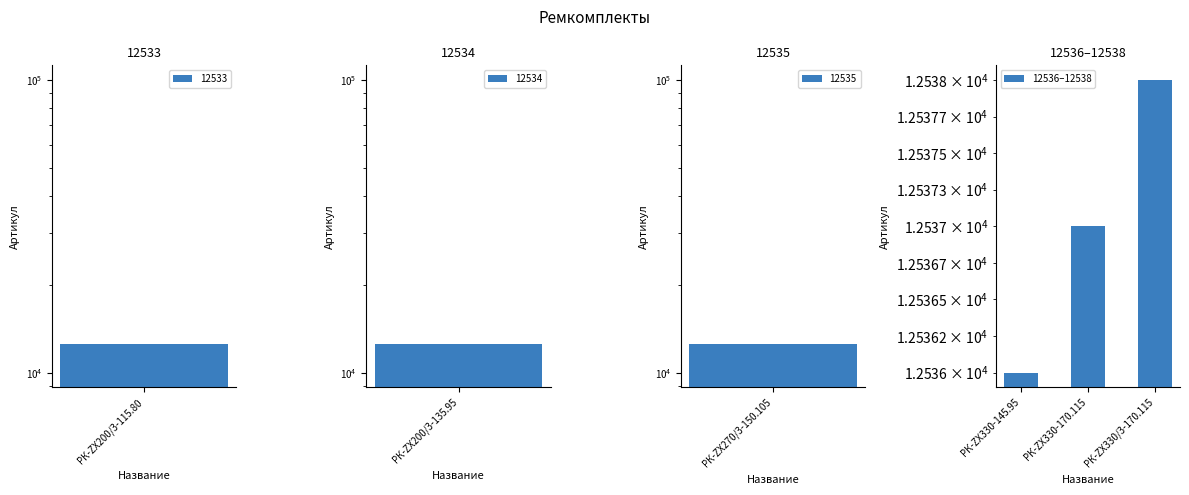

Count the values in the range 12536 to 12538.

3